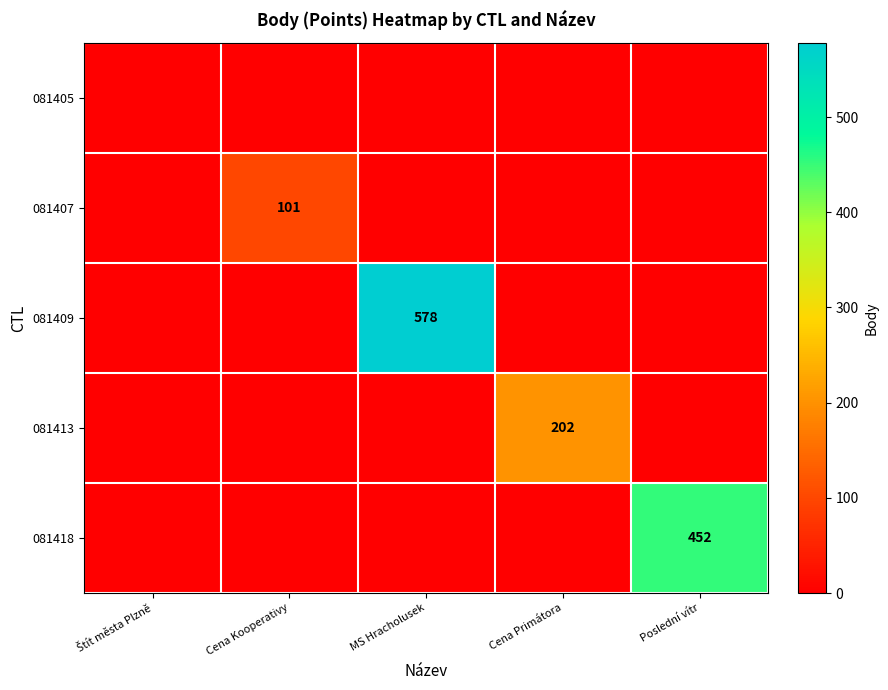

Is the value of 081413 at Cena Primátora greater than the value of 081418 at Poslední vítr?

No